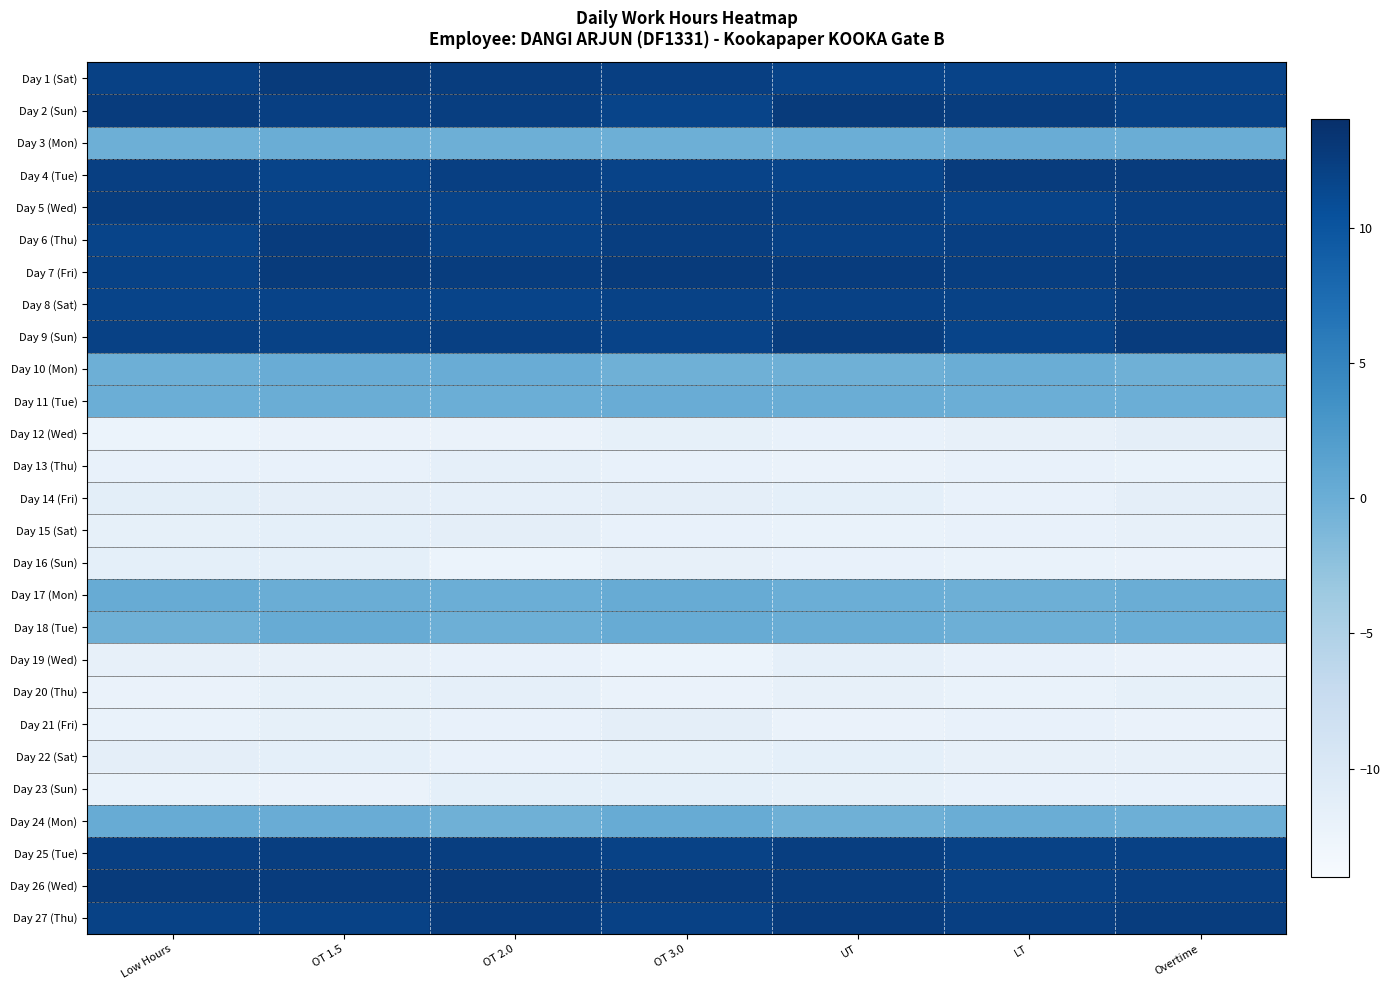

Which category has the lowest value across all series?

OT 2.0